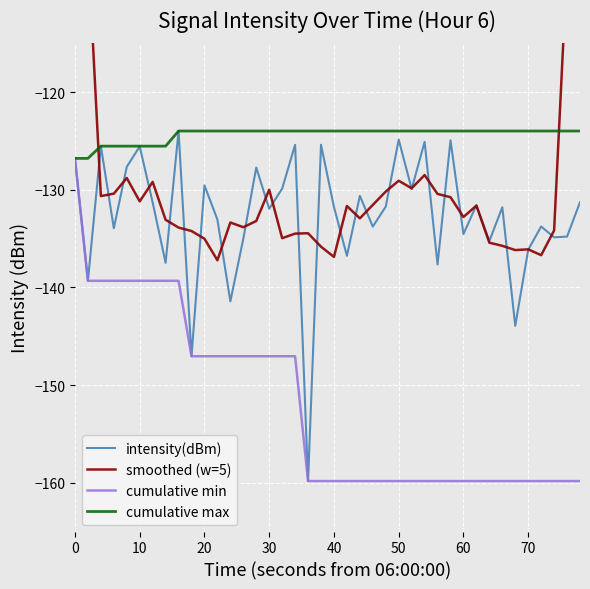

What is the highest value of the cumulative min series?

-126.8